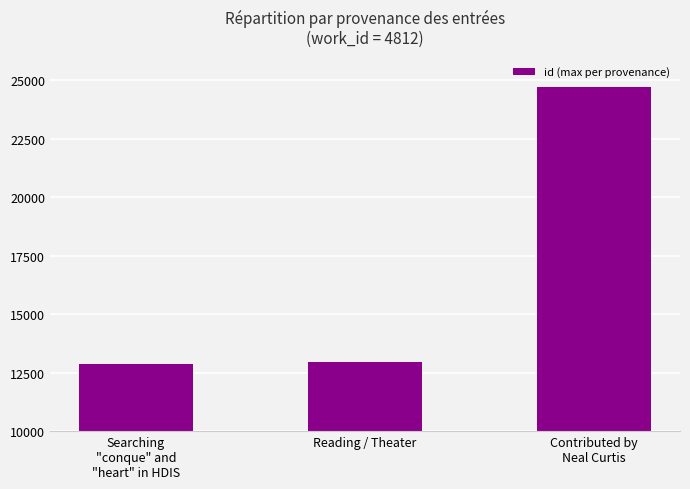

Is it true that the value at Searching
"conque" and
"heart" in HDIS is 5598?

False